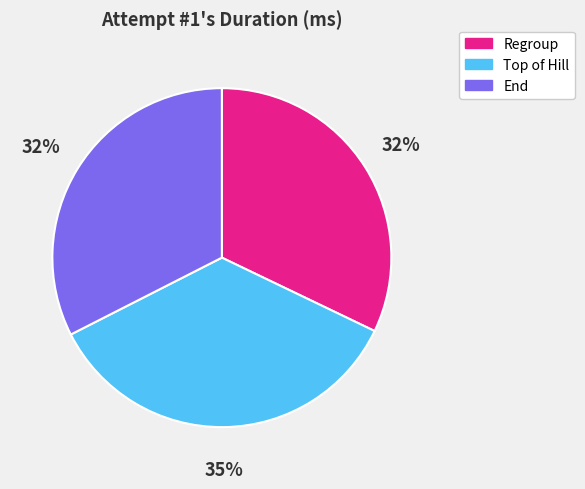

Is the sum of Regroup and End greater than half?

Yes